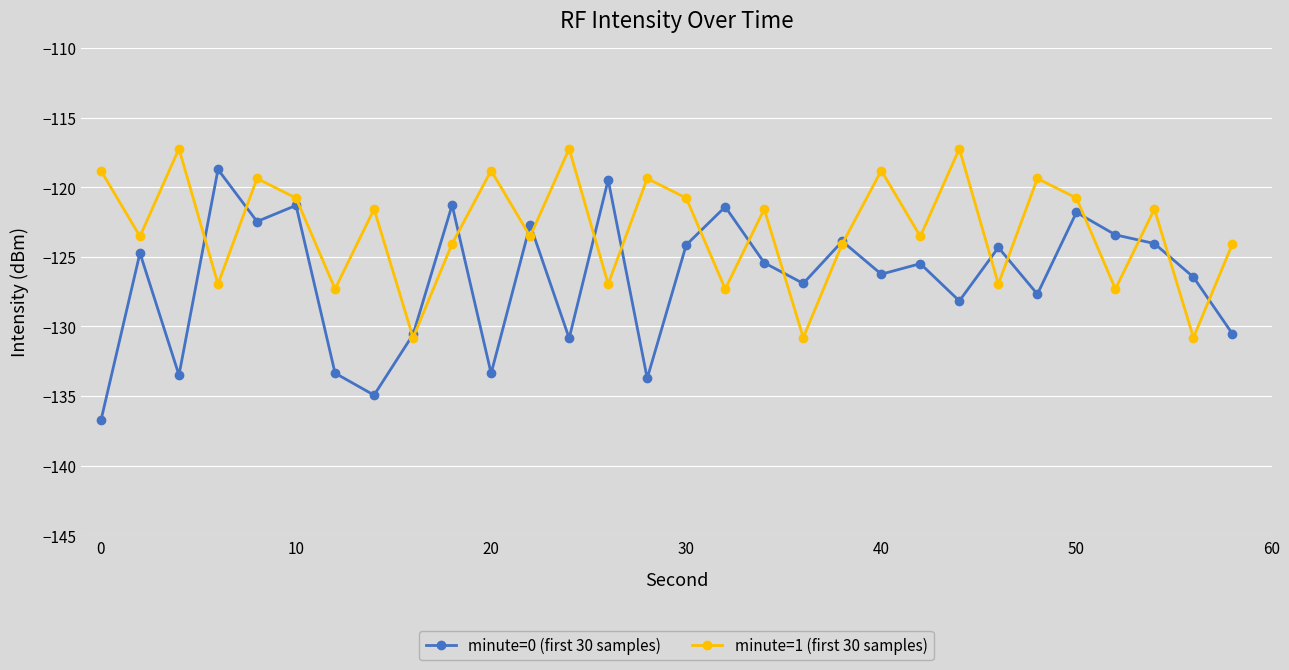

What is the smallest value displayed?

-136.8